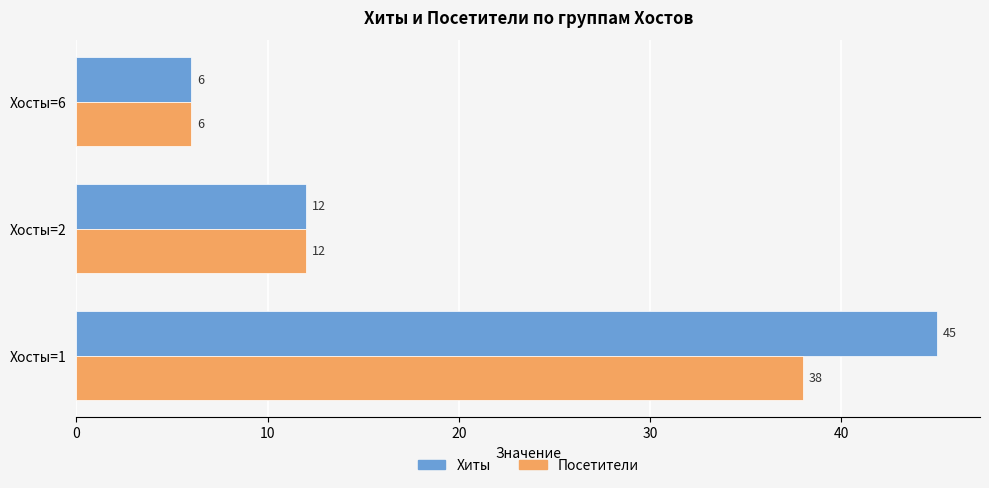

What value does the Хиты series have at Хосты=6?

6